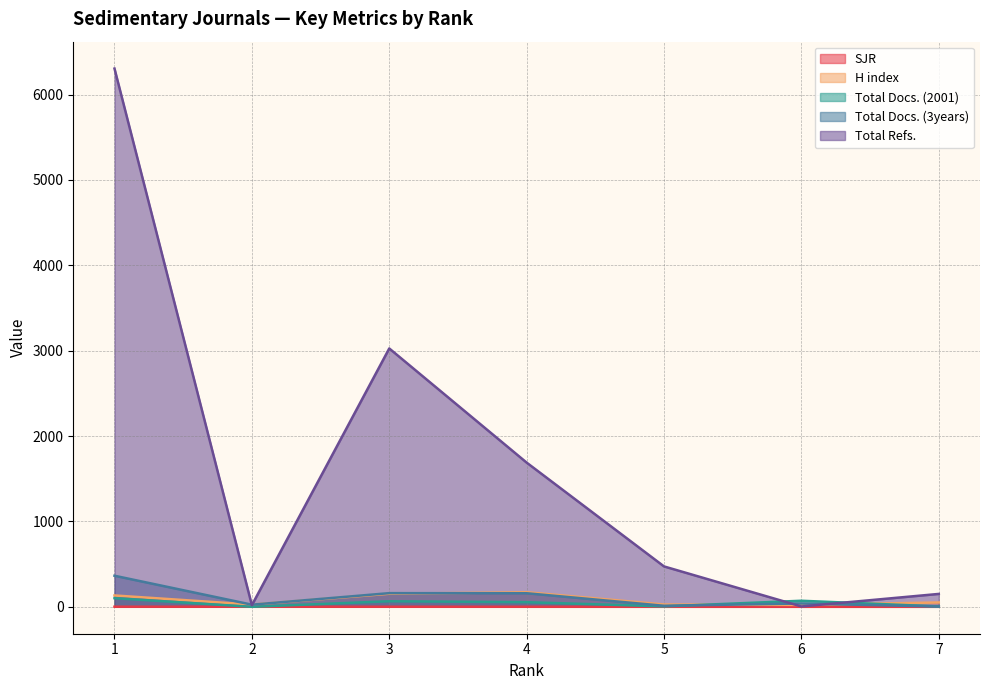

Reading left to right, list all the values displayed in this chart.

SJR: 1.1	0.9	0.7	0.6	0.3	0.2	0.2
H index: 133.0	26.0	153.0	171.0	27.0	22.0	51.0
Total Docs. (2001): 101.0	0.0	65.0	54.0	5.0	71.0	4.0
Total Docs. (3years): 364.0	25.0	160.0	159.0	12.0	39.0	3.0
Total Refs.: 6304.0	19.0	3026.0	1689.0	473.0	4.0	151.0